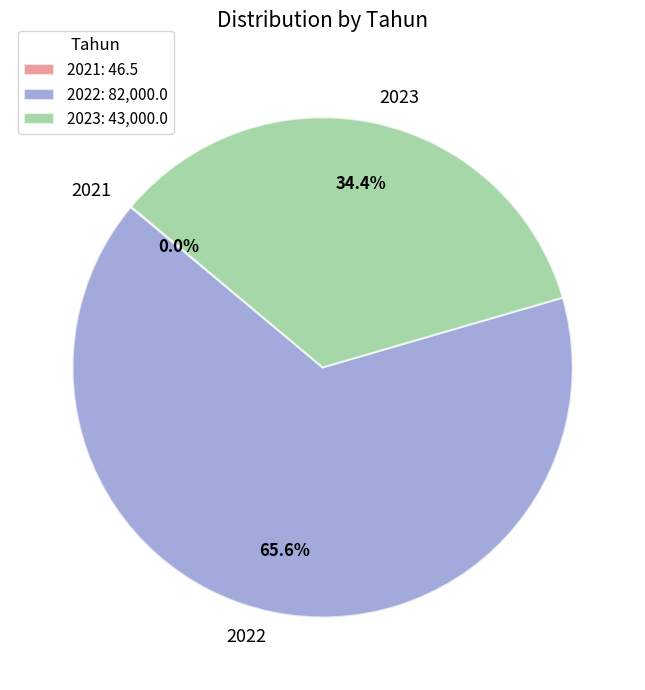

What is the majority slice?

2022